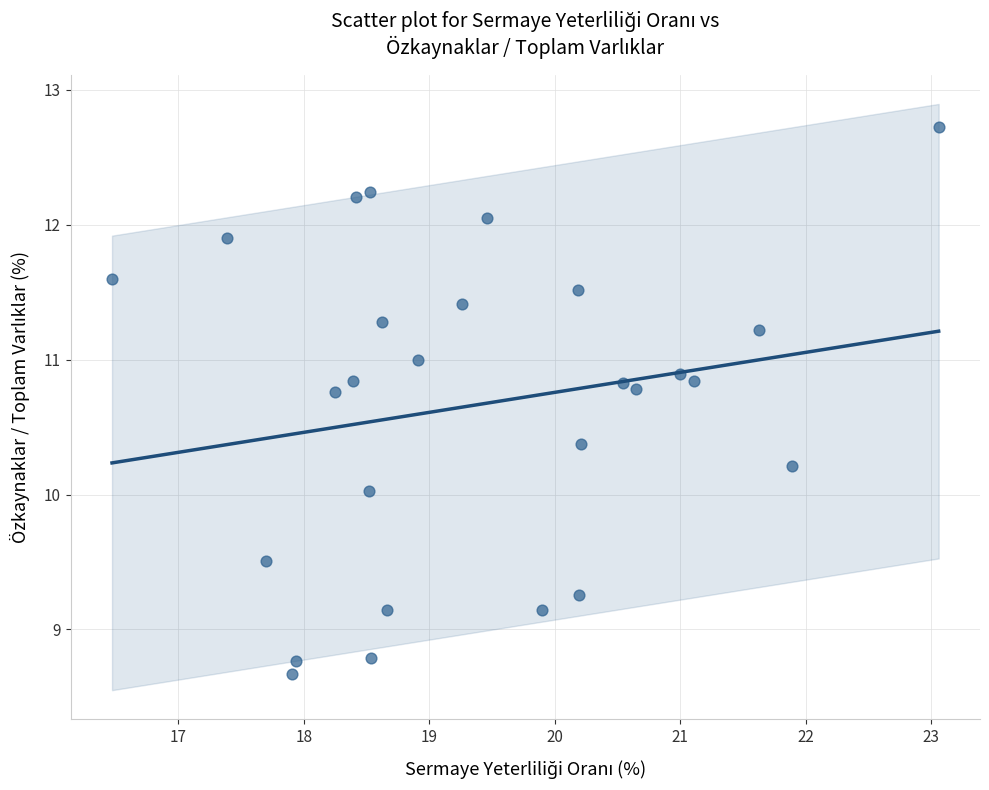

What is the range of Y values (max minus min)?

4.1